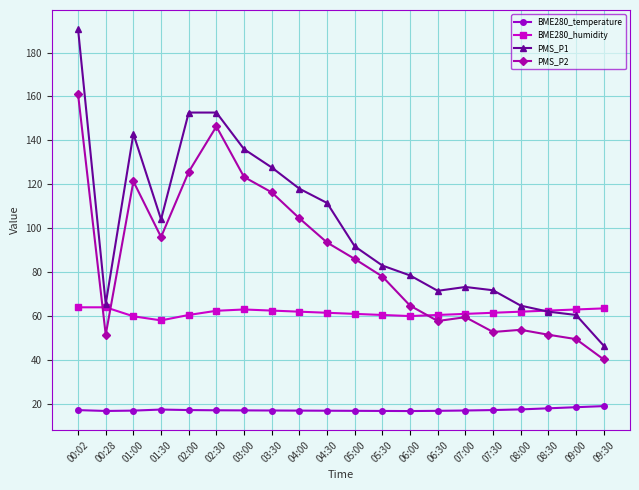

At which category does PMS_P2 reach its first local valley?

00:28